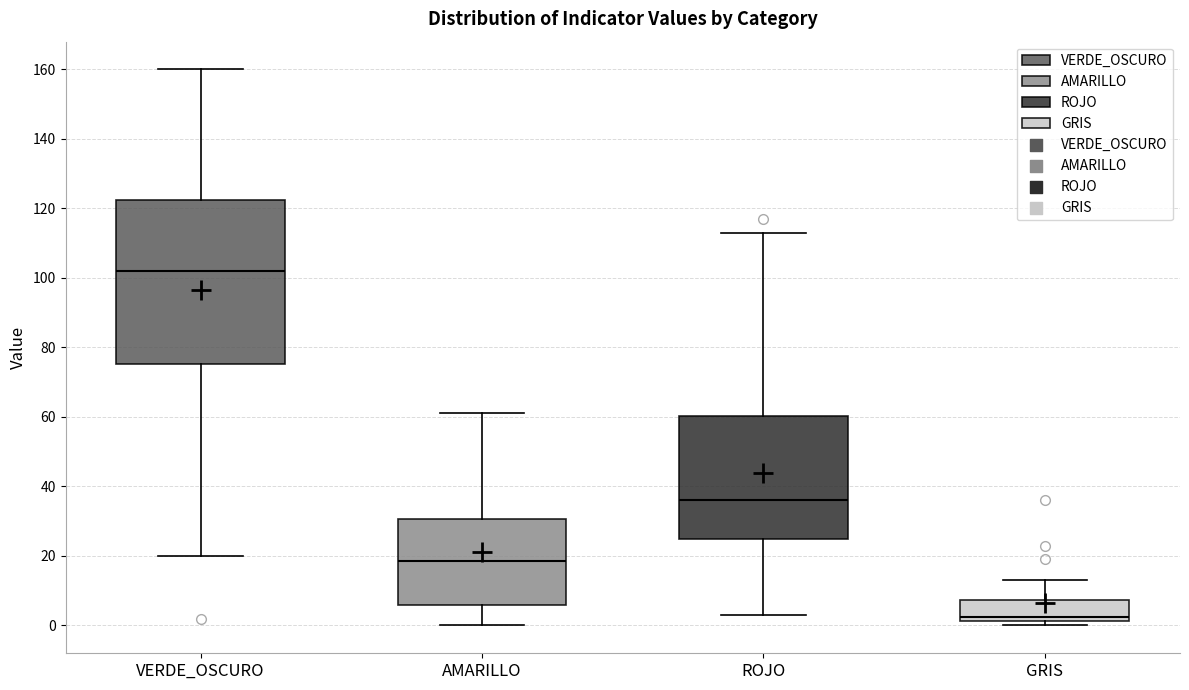

Reading left to right, read every box against the y-axis: the position of its median line, the range the box covers, and the ends of its whiskers. The values are not printed on the chart, so give them approximately, as read against the axis.

VERDE_OSCURO: median 102, box 76 to 122, whiskers 20 to 160
AMARILLO: median 18, box 6 to 30, whiskers 0 to 62
ROJO: median 36, box 26 to 60, whiskers 4 to 114
GRIS: median 2 (just above the box's lower edge), box 2 to 8, whiskers 0 to 14